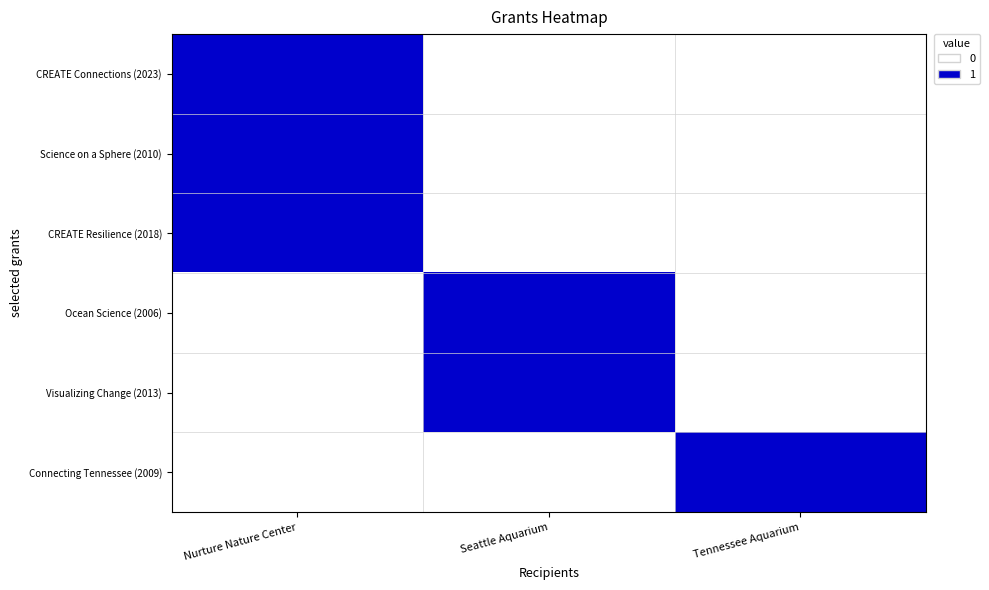

Which category has the highest value across all series?

Nurture Nature Center